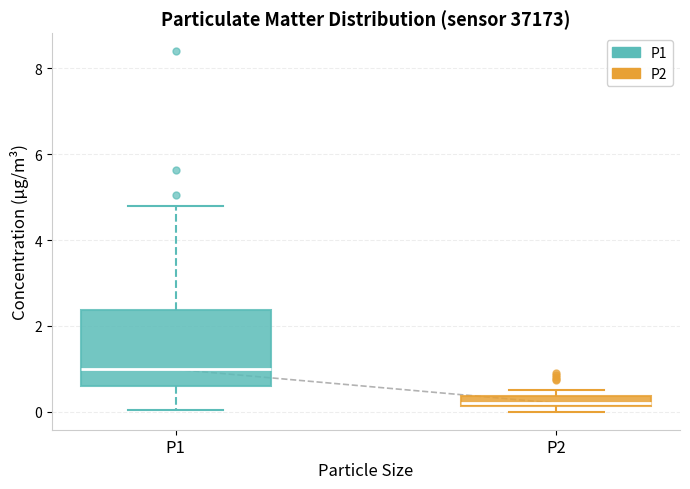

Comparing the boxes themselves (not the whiskers), which one is the tallest?

P1